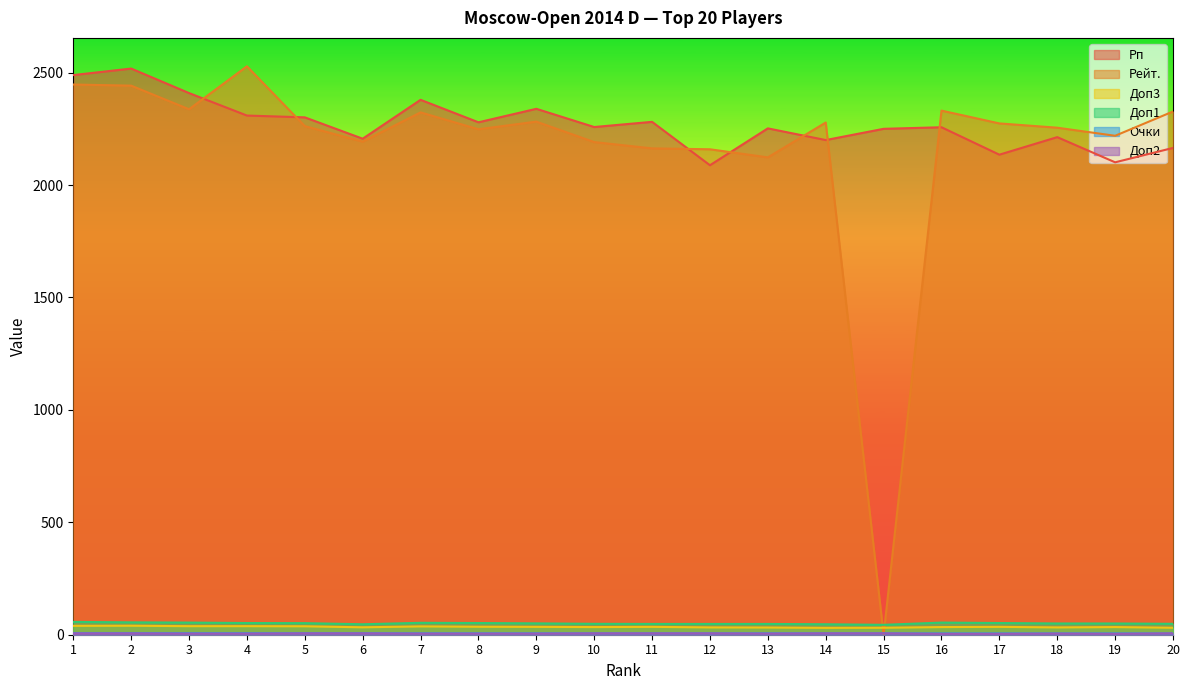

At which label does Рейт. first exceed 2274?

1